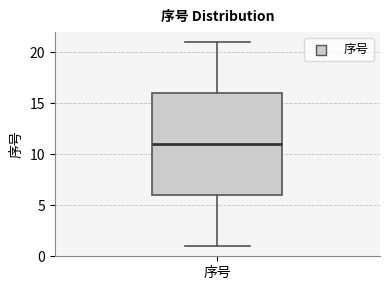

Read this box plot against the y-axis: the position of the median line, the range covered by the box, and the ends of both whiskers. The values are not printed on the chart, so give them approximately, as read against the axis.

median 11, box 6 to 16, whiskers 1 to 21